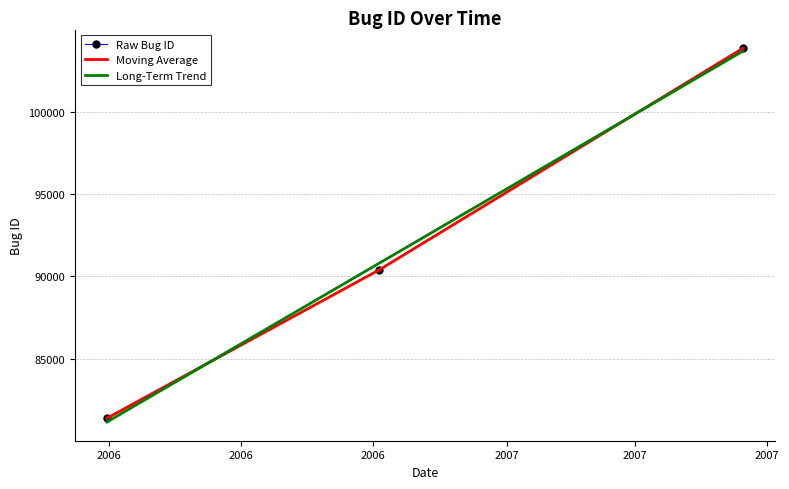

What is the difference between the maximum and minimum values in the Moving Average series?

22484.0